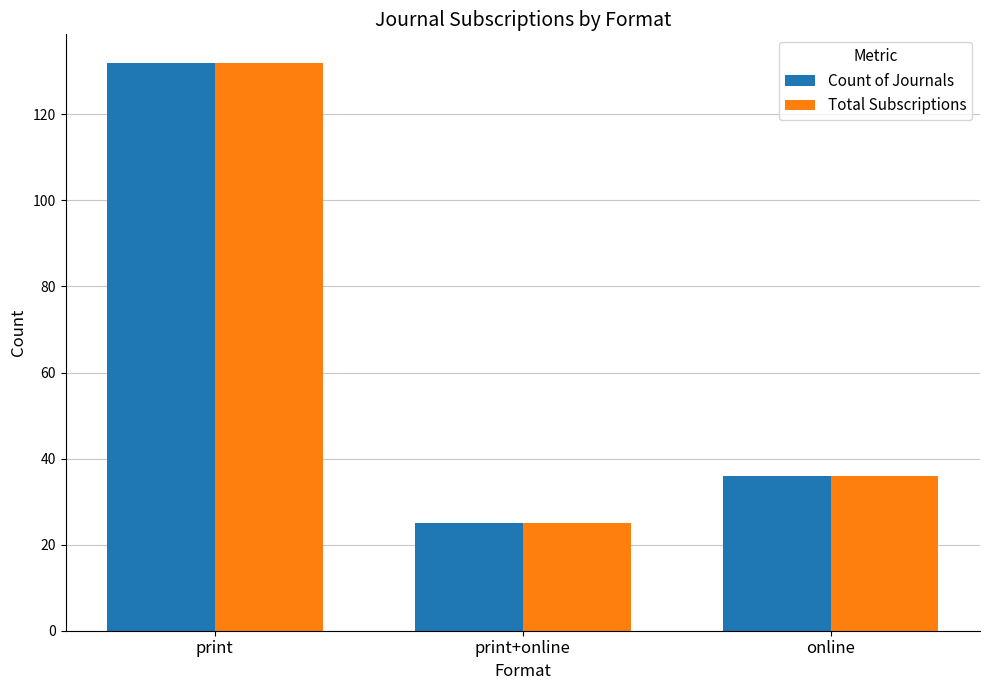

What is the minimum value shown in the chart?

25